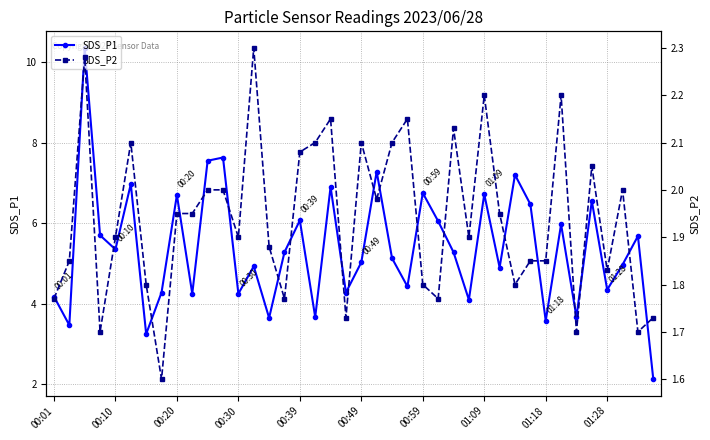

Which has a higher value, 14 or 29?

29